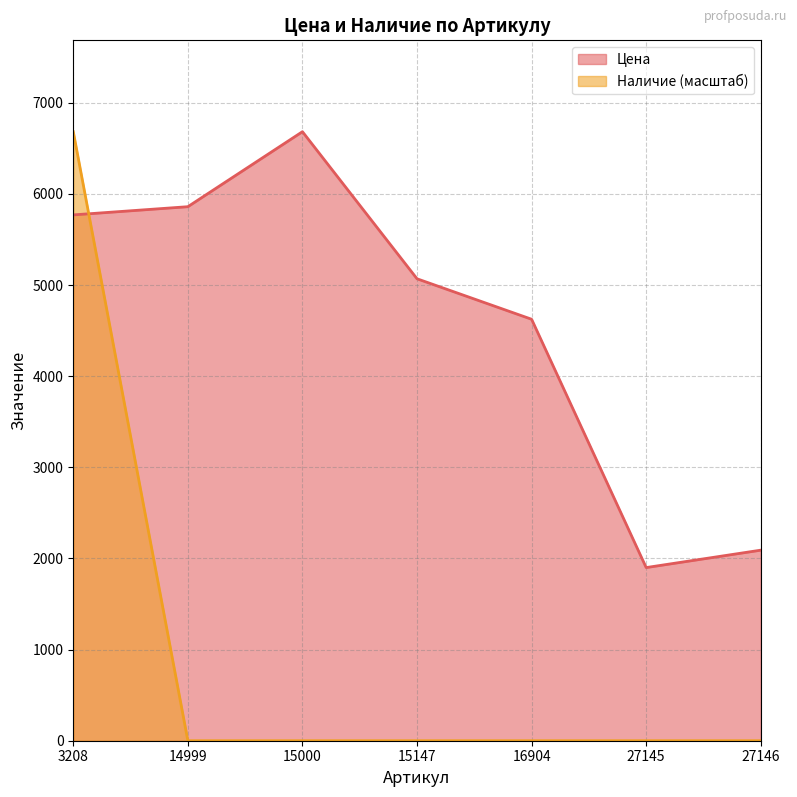

Reading left to right, list all the values displayed in this chart.

Цена: 5770	5860	6683	5069	4625	1900	2091
Наличие: 6683	0	0	0	0	0	0